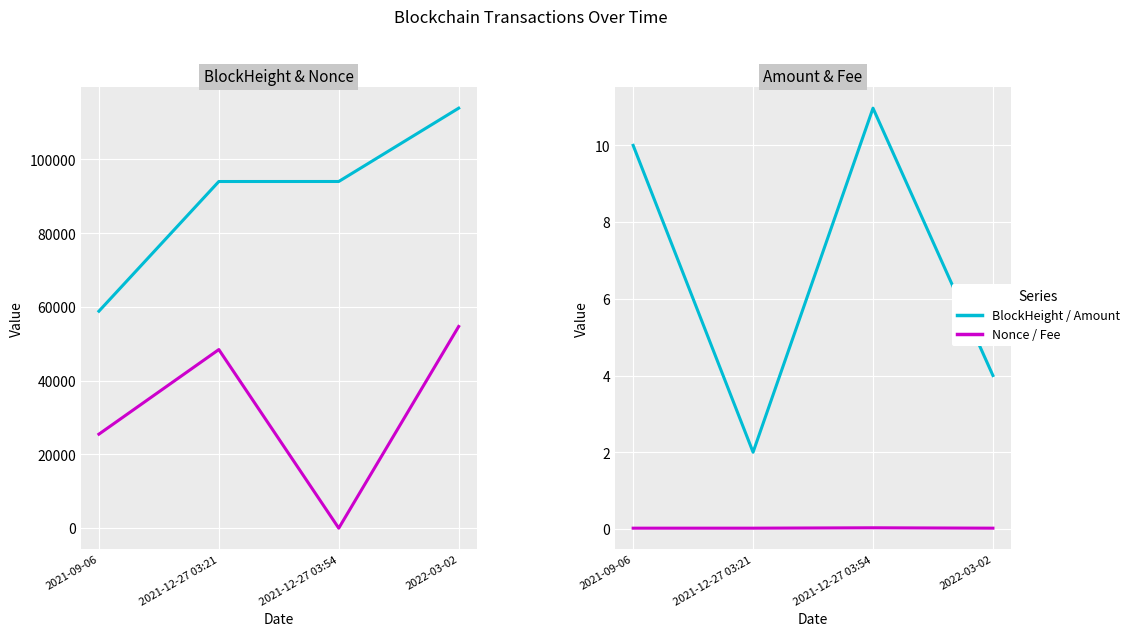

At which category does Amount reach its first local peak?

2021-12-27 03:54